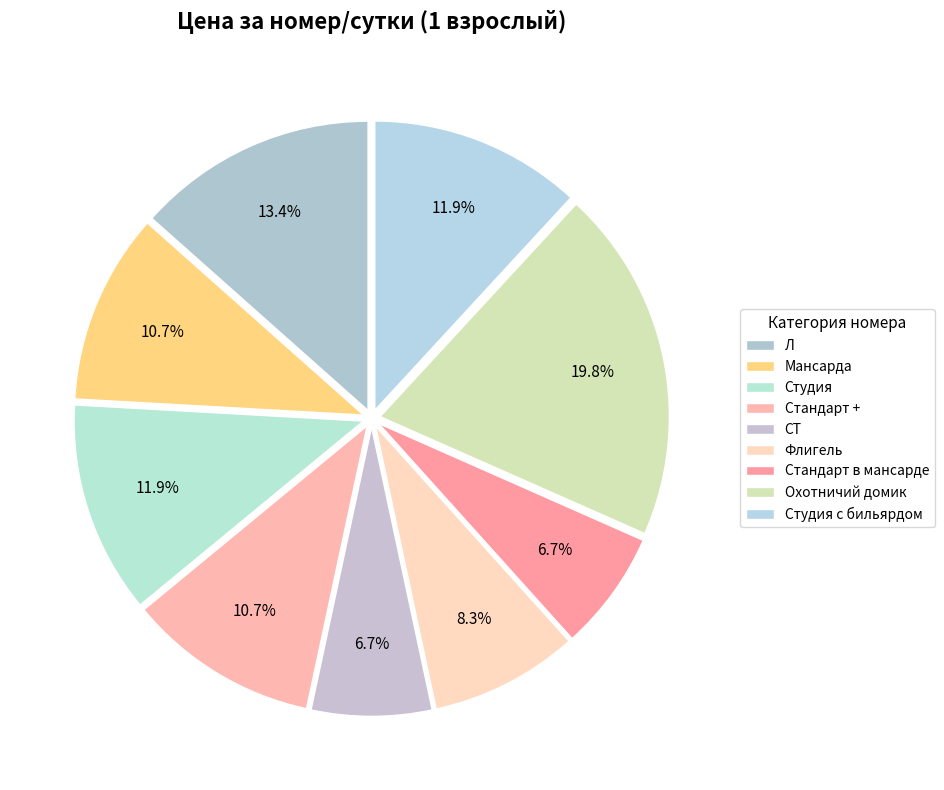

Is there any slice that represents more than half of the pie?

No